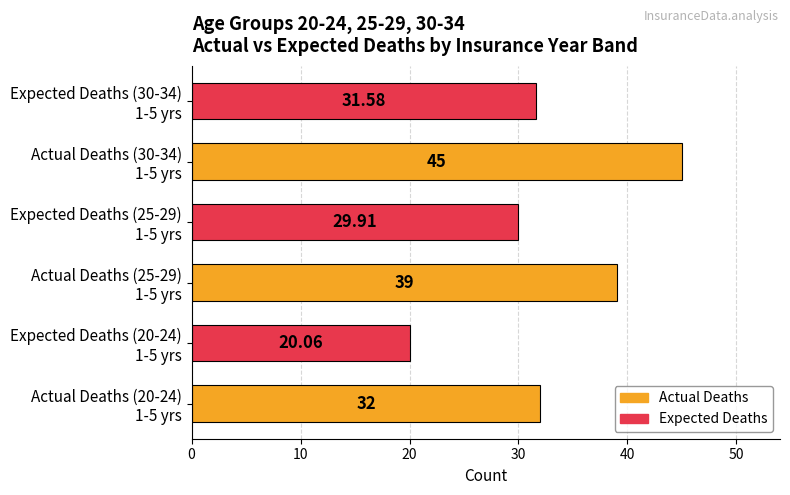

Count the number of categories in the chart.

6